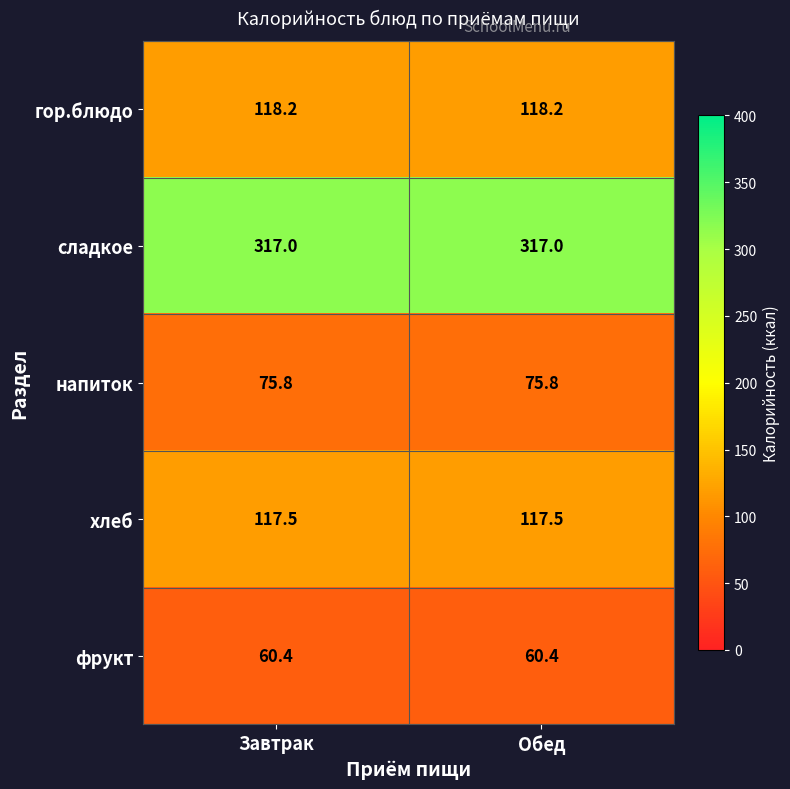

What is the maximum value shown in the chart?

317.0